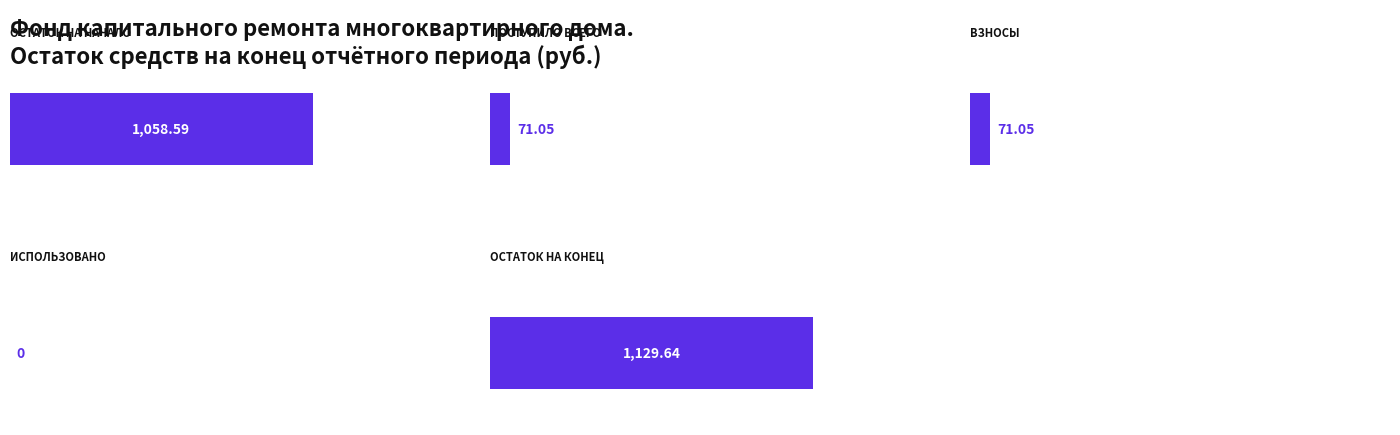

Which series has the largest total across all categories?

Остаток на конец